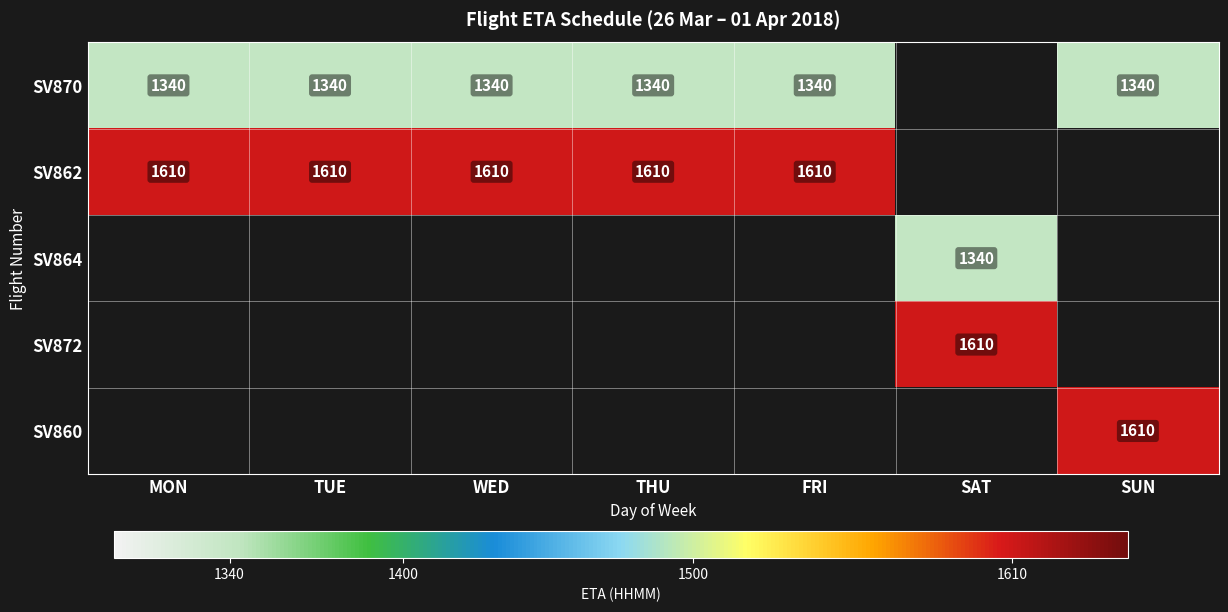

True or false: SV864 has a value of 1340 at SAT.

True